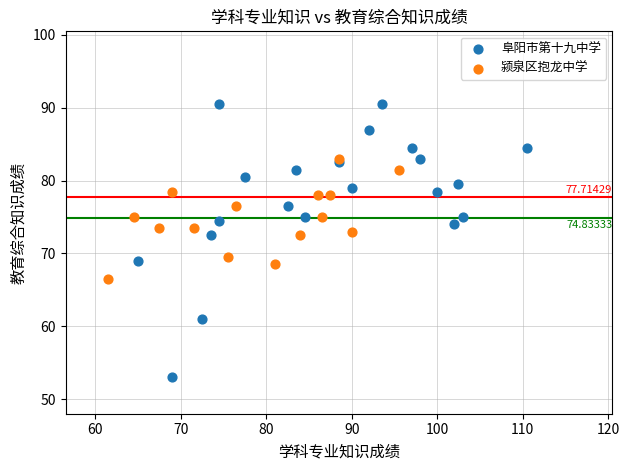

Which series contains the lowest Y value?

阜阳市第十九中学